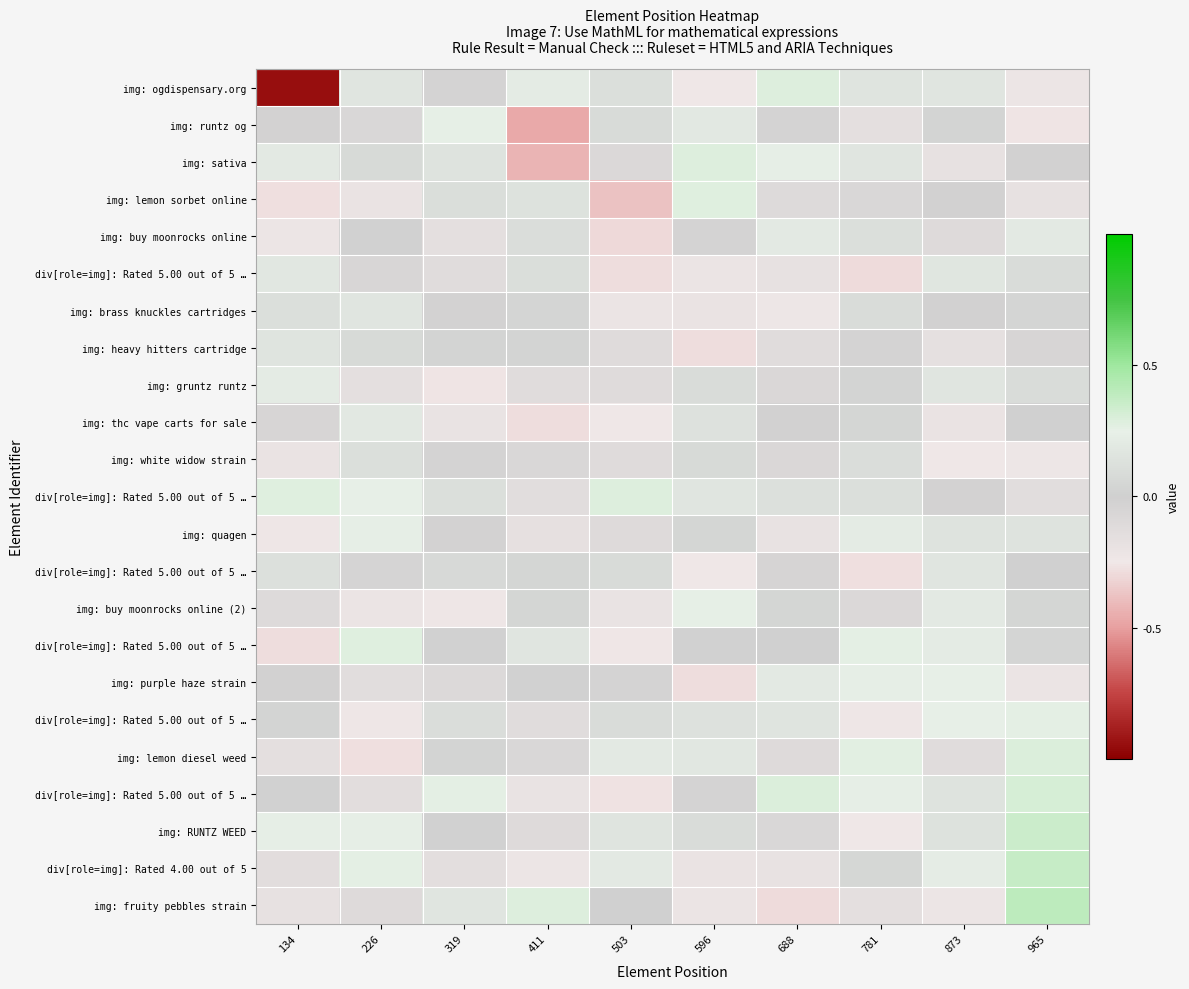

How many categories are shown in the chart?

10